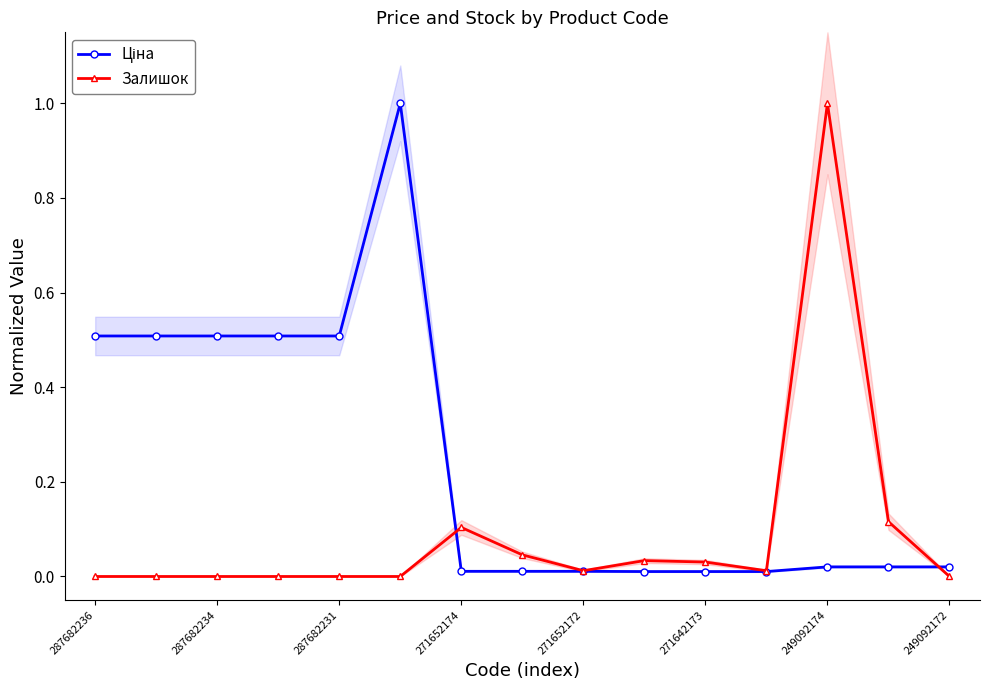

Which series has the largest range (max minus min)?

Залишок